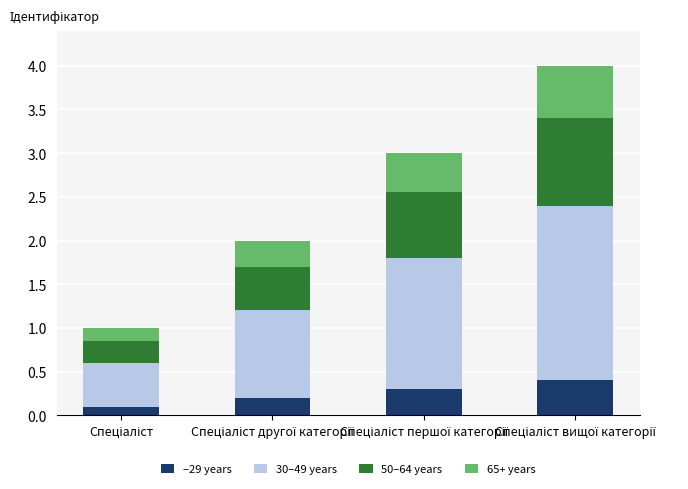

How many series are shown in this chart?

4